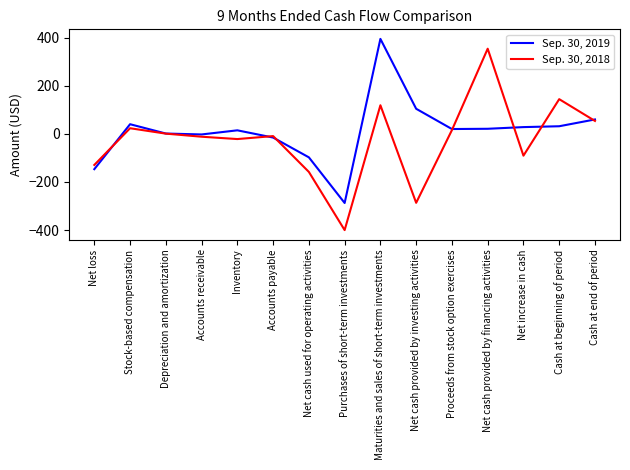

What is the sum of all Sep. 30, 2019 values?

168.8